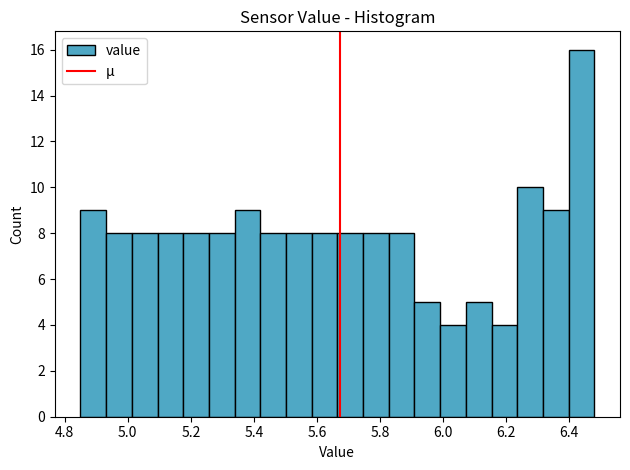

Over which range of the x-axis is the bar tallest?

6.40 to 6.48